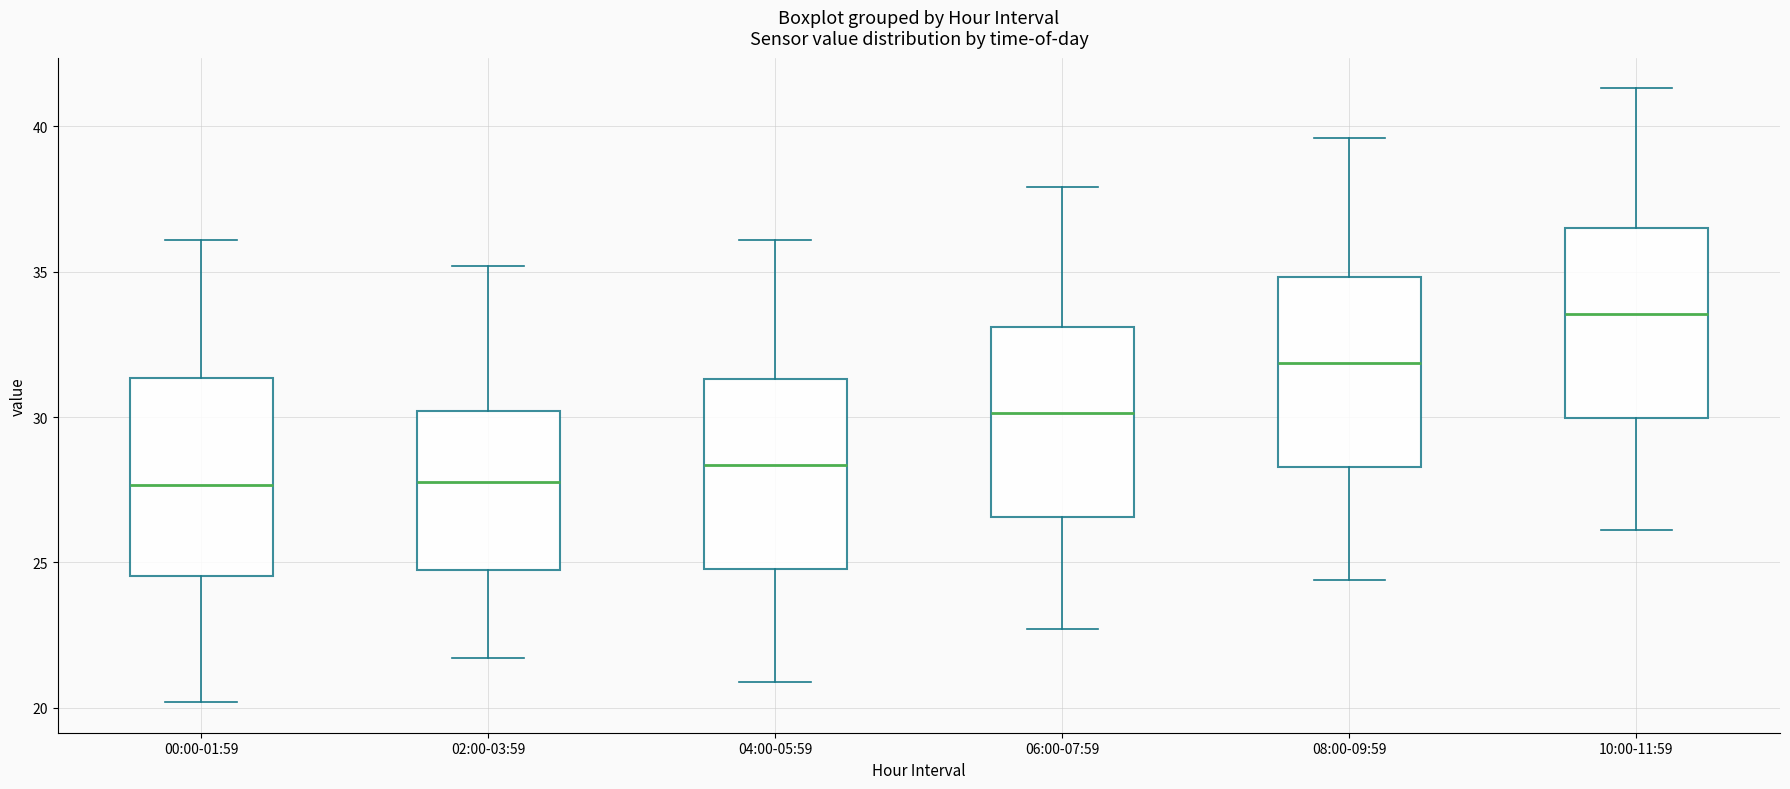

Reading left to right, read every box against the y-axis: the position of its median line, the range the box covers, and the ends of its whiskers. The values are not printed on the chart, so give them approximately, as read against the axis.

00:00-01:59: median 27.5, box 24.5 to 31.5, whiskers 20.0 to 36.0
02:00-03:59: median 28.0, box 24.5 to 30.0, whiskers 21.5 to 35.0
04:00-05:59: median 28.5, box 25.0 to 31.5, whiskers 21.0 to 36.0
06:00-07:59: median 30.0, box 26.5 to 33.0, whiskers 22.5 to 38.0
08:00-09:59: median 32.0, box 28.5 to 35.0, whiskers 24.5 to 39.5
10:00-11:59: median 33.5, box 30.0 to 36.5, whiskers 26.0 to 41.5